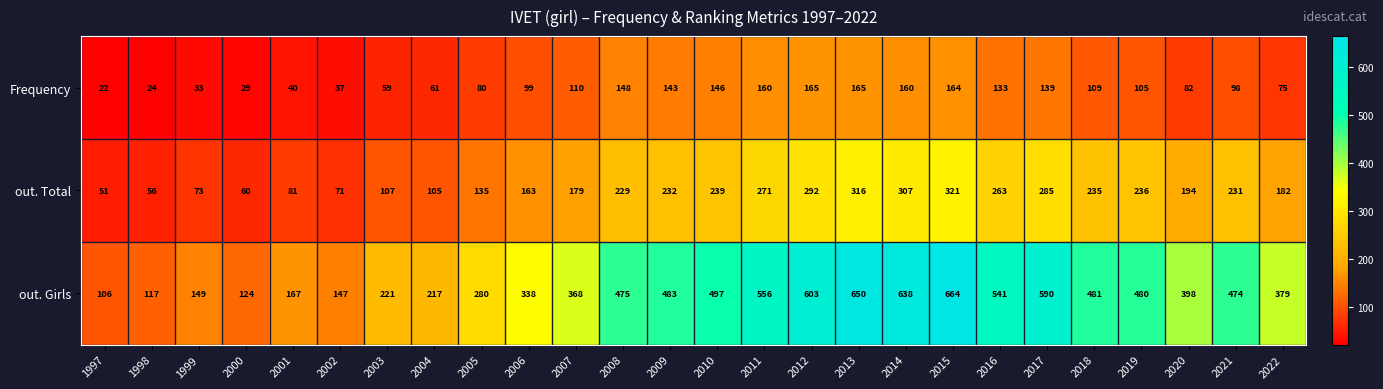

Rank the series by their maximum value, from highest to lowest.

out. Girls, out. Total, Frequency